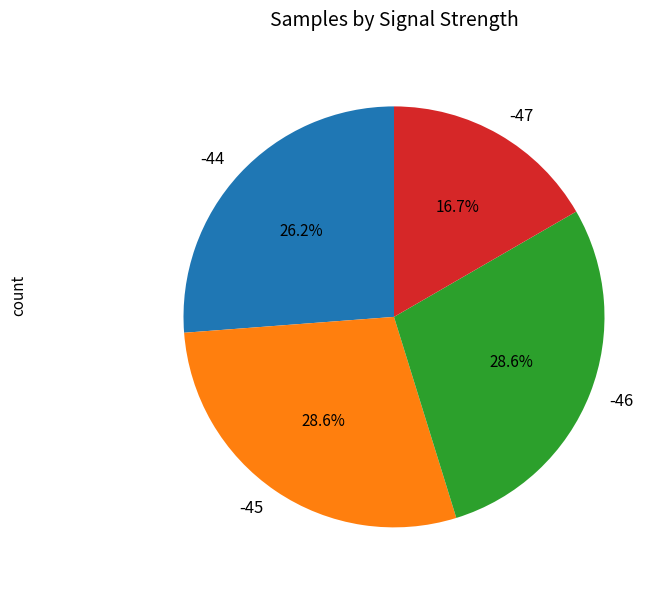

Which slice is the smallest?

-47